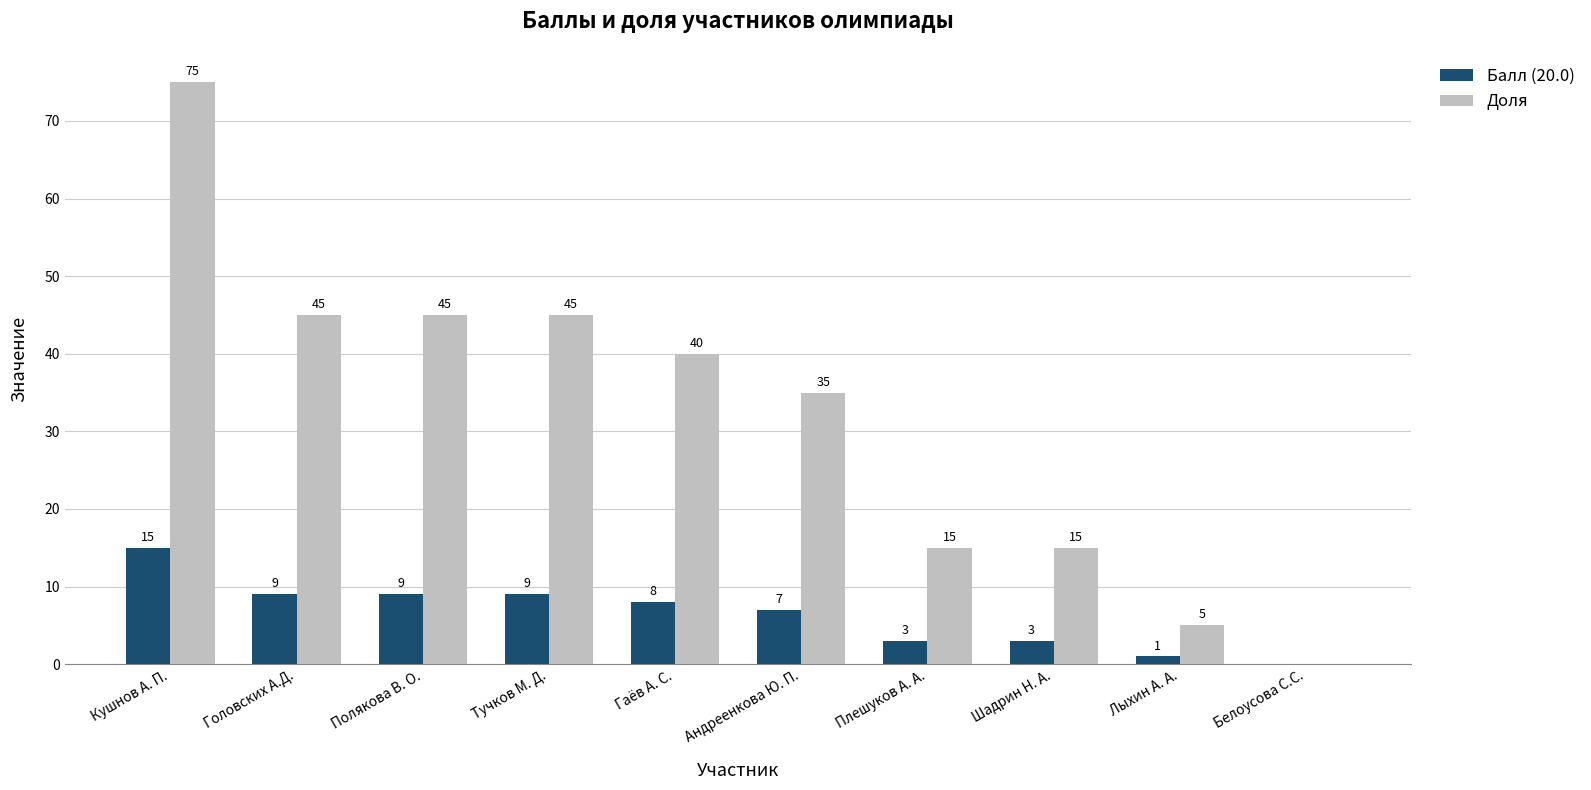

What value does the Балл (20.0) series have at Тучков М. Д., to the nearest 5?

10